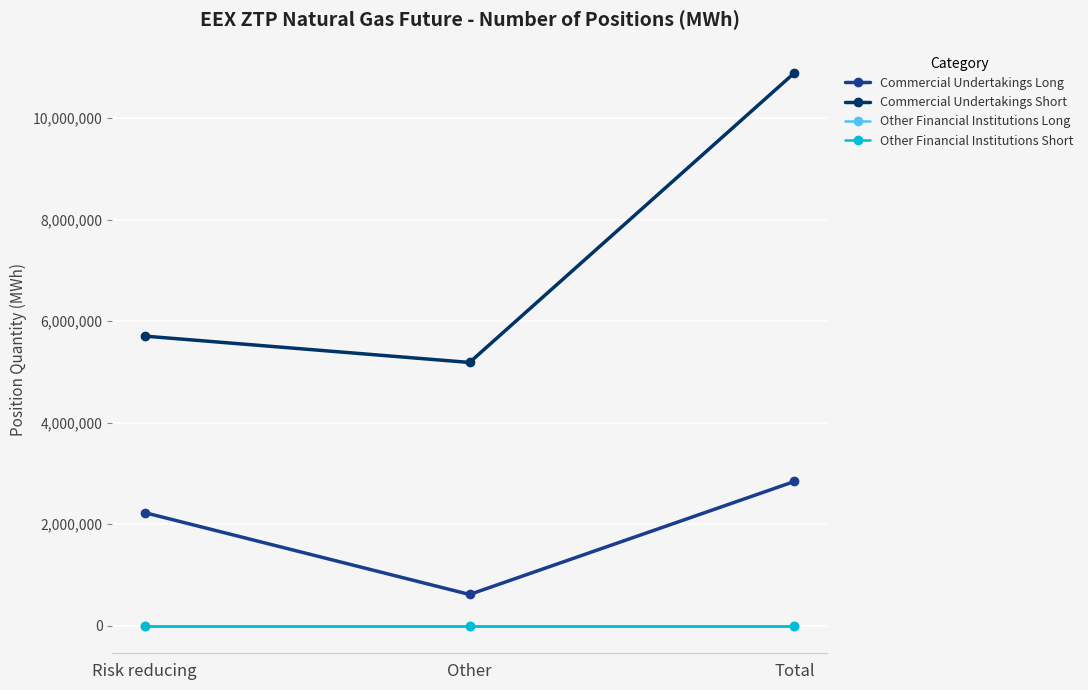

What is the maximum value shown in the chart?

10888595